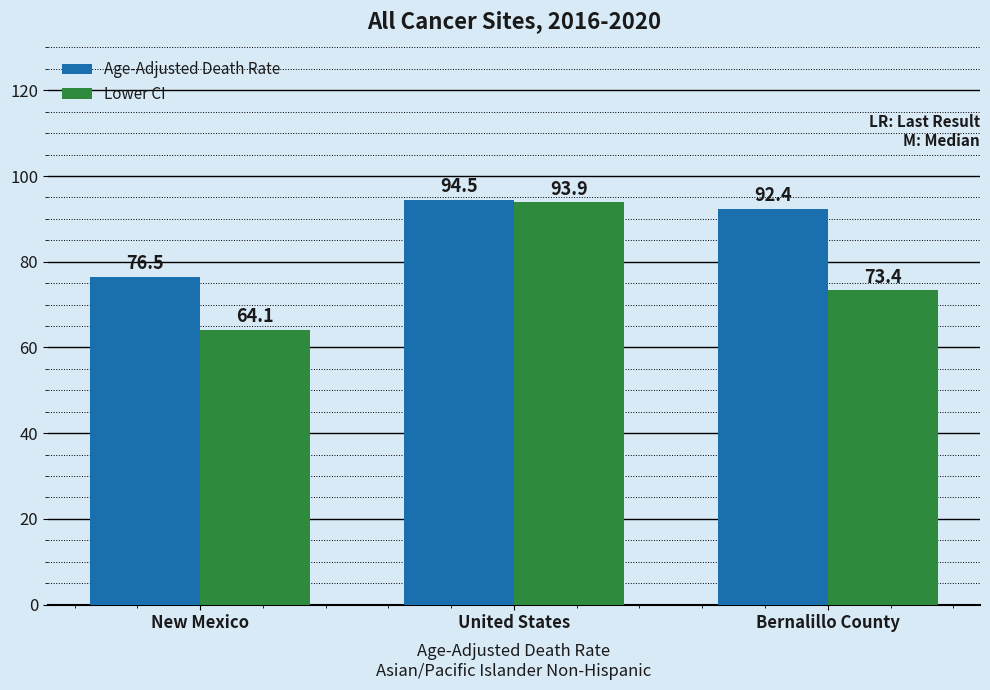

What value does the Age-Adjusted Death Rate series have at New Mexico?

76.5